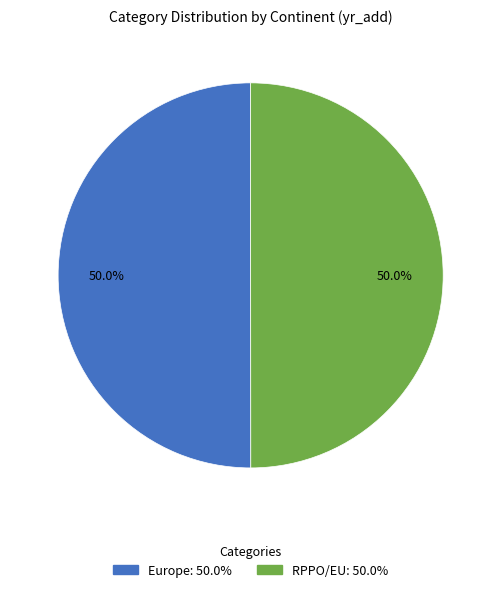

What portion of the pie excludes RPPO/EU?

50.0%